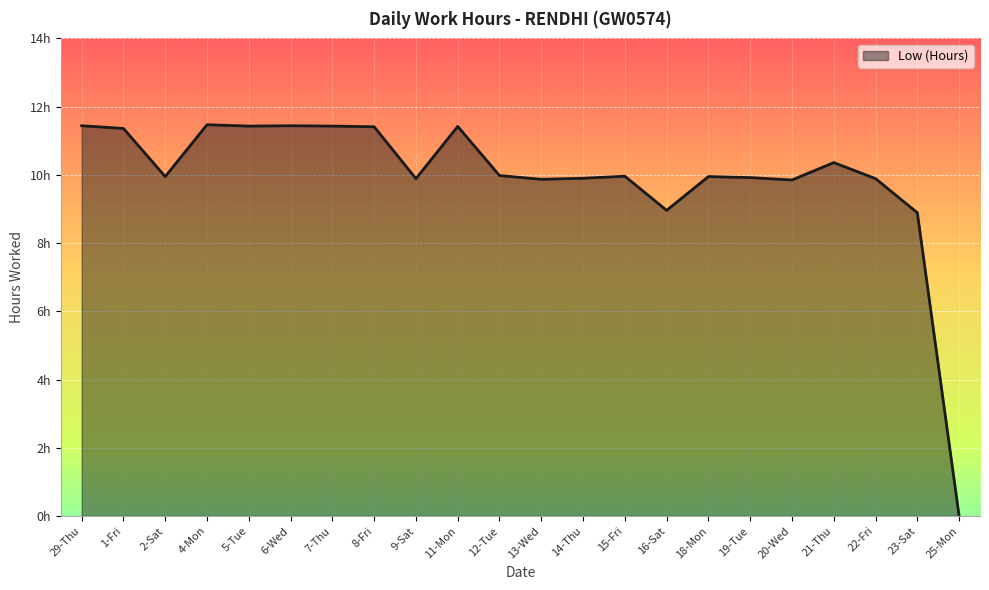

Does the chart have visible grid lines?

Yes